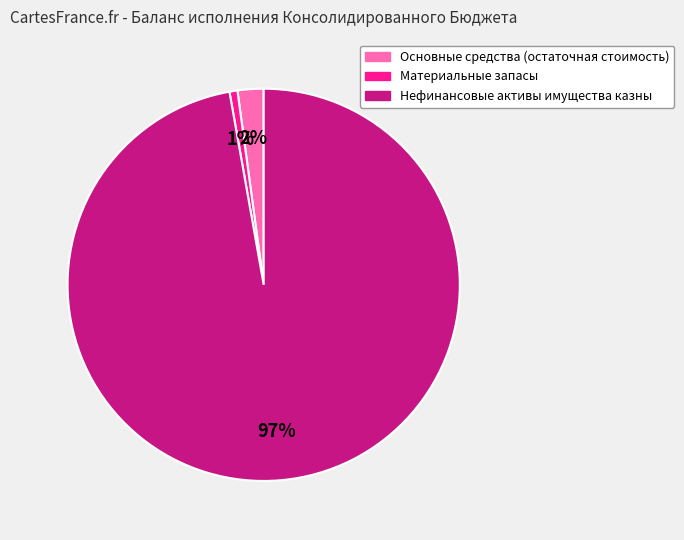

To the nearest percent, what is the difference between the Основные средства (остаточная стоимость) and Нефинансовые активы имущества казны slice percentages?

95%